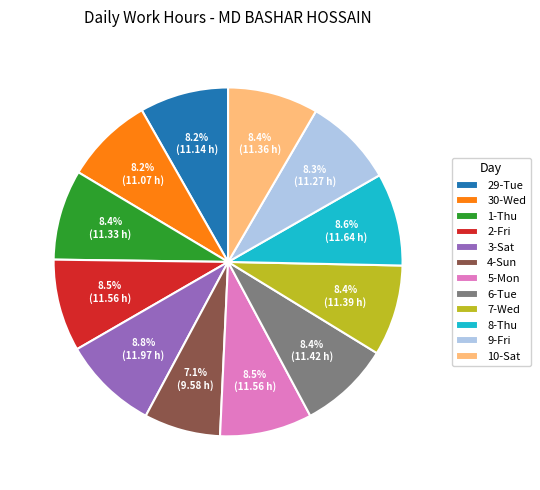

To the nearest percent, what percentage of the pie is 3-Sat?

9%